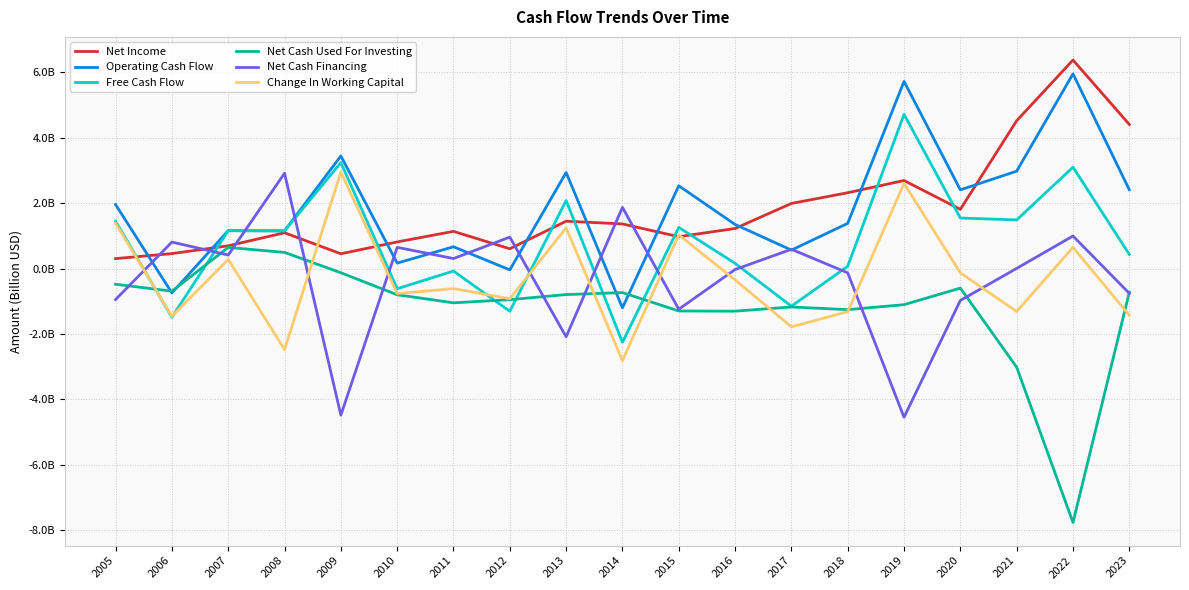

At which category is the sum across all series the highest?

2019